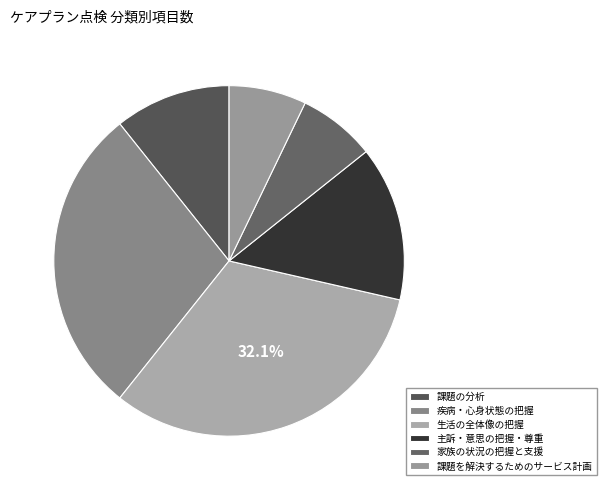

To the nearest percent, what is the difference between the largest and smallest slice percentages?

25%